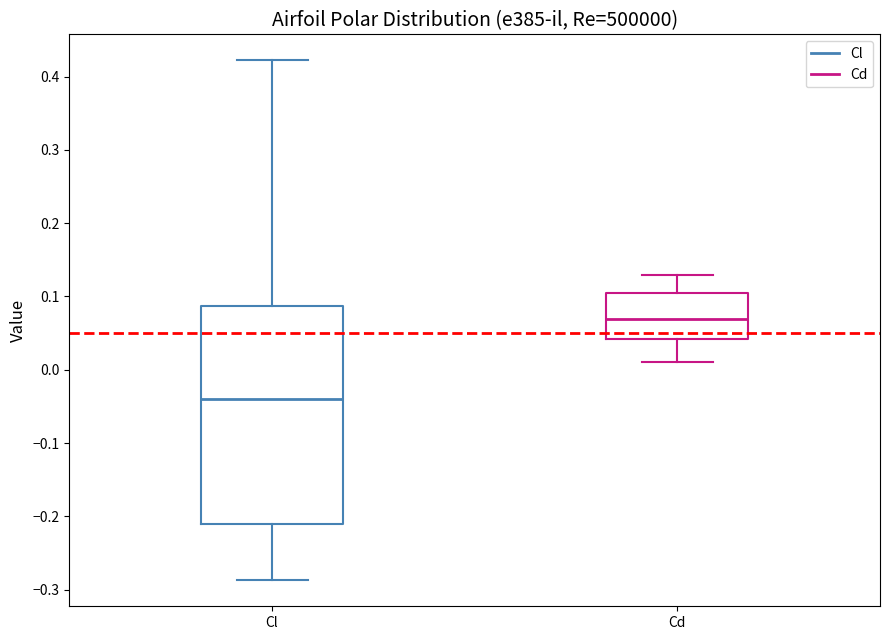

Reading left to right, transcribe this box plot: for each box, give where its median line is, the range the box spans, and where its two whiskers end, as read against the y-axis. The values are not printed on the chart, so give them approximately, as read against the axis.

Cl: median -0.04, box -0.21 to 0.09, whiskers -0.29 to 0.42
Cd: median 0.07, box 0.04 to 0.10, whiskers 0.01 to 0.13